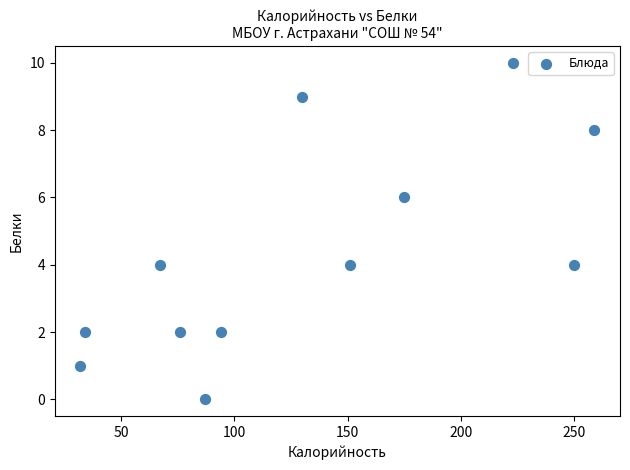

What is the average Y value?

4